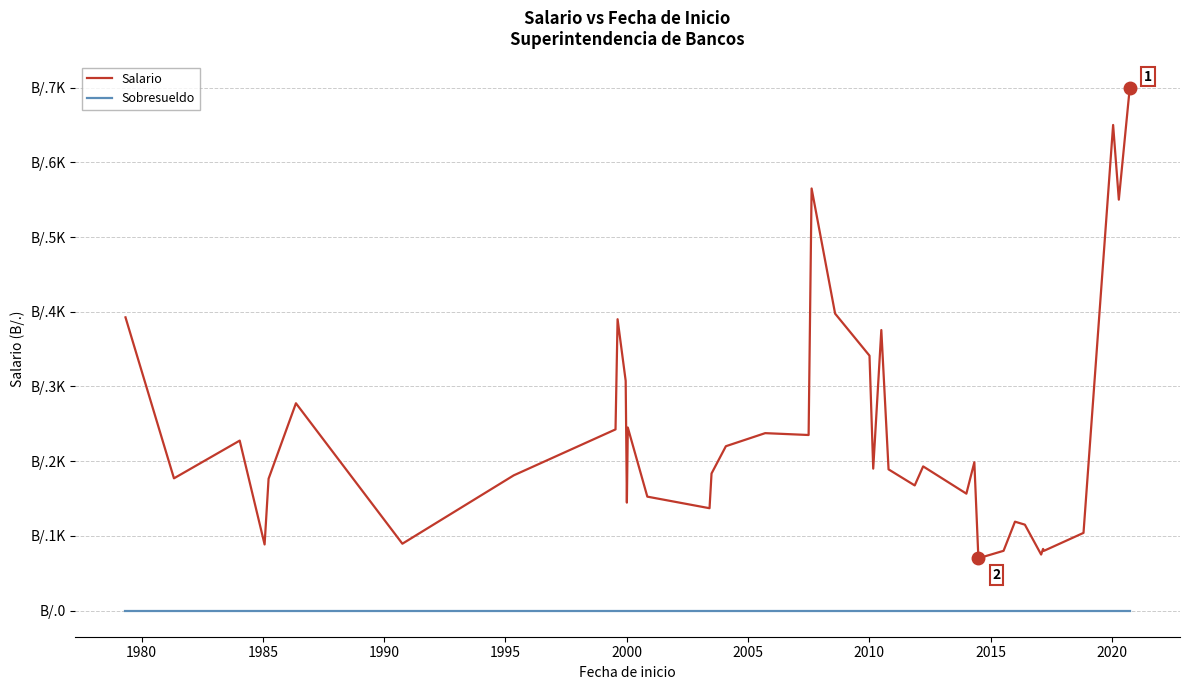

What are all the series names shown in the legend?

Salario, Sobresueldo